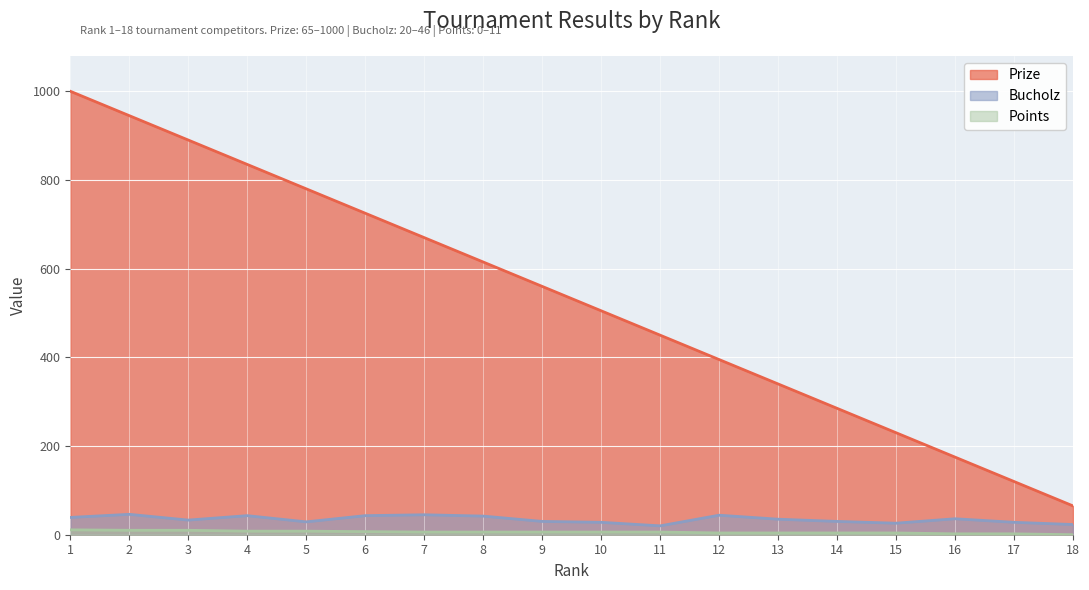

What is the value of the Prize point at the 8th from the left?

615